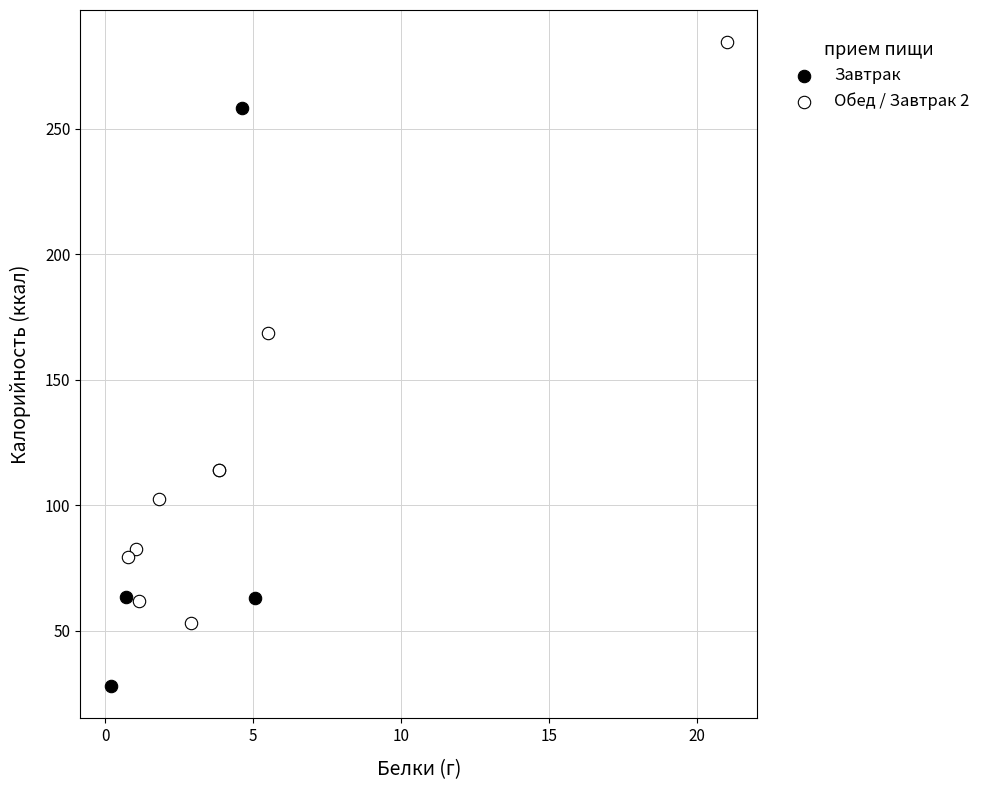

Which series contains the lowest Y value?

Завтрак